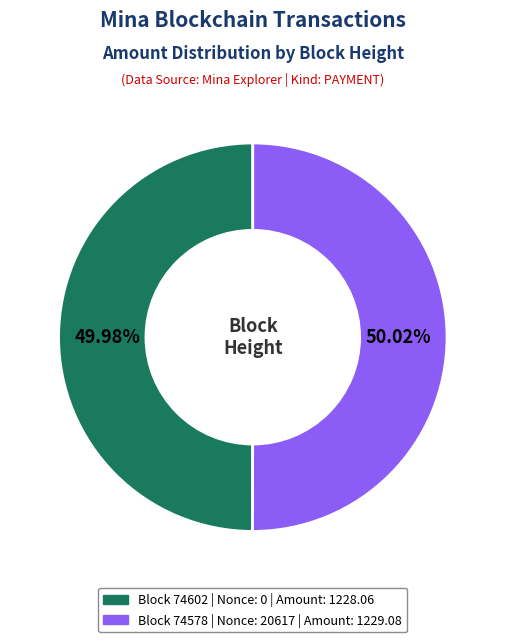

Is there any slice that represents more than half of the pie?

Yes